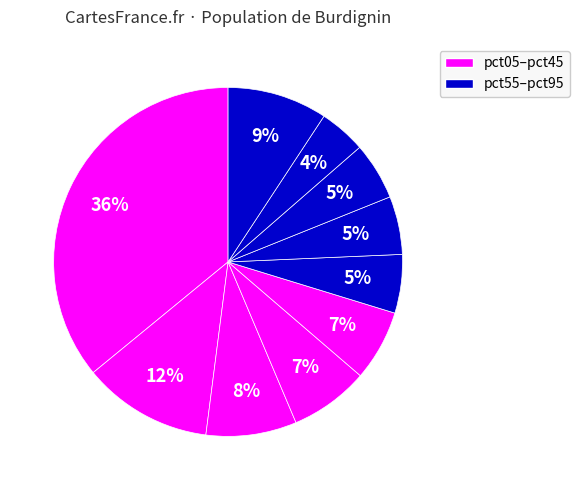

How many slices are in this pie chart?

10